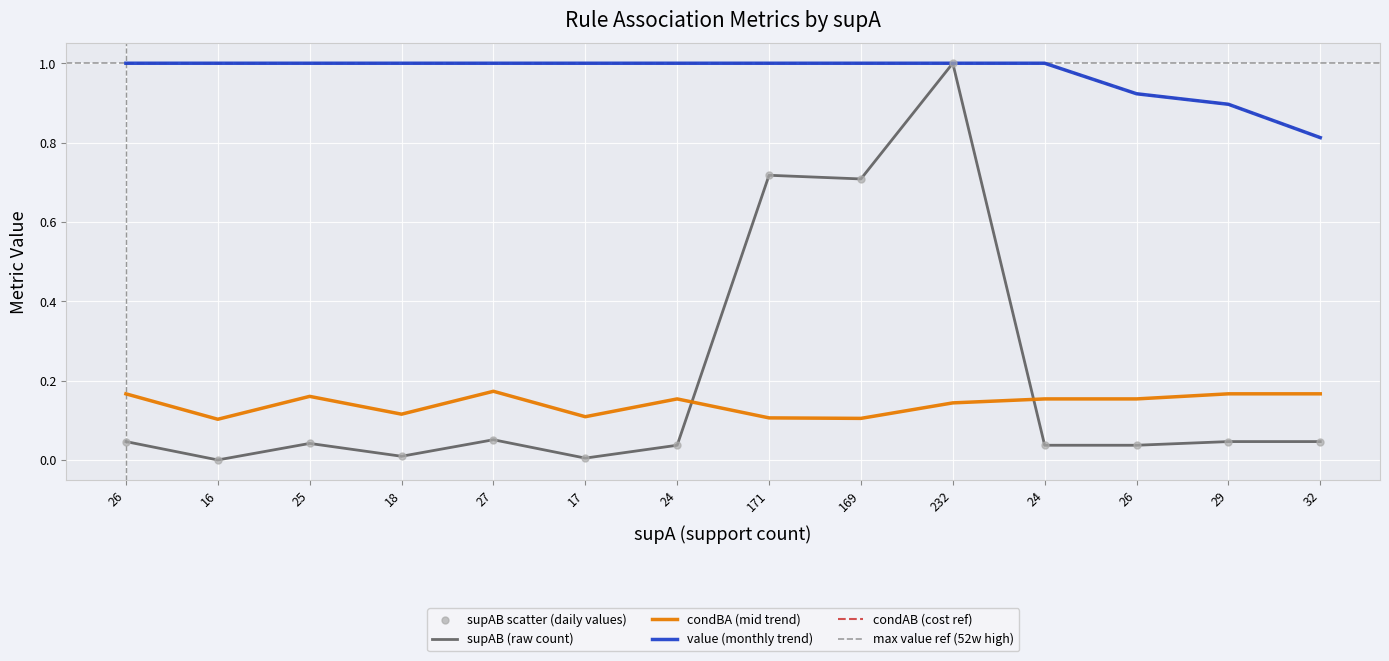

Which series has the widest spread of Y values?

supAB